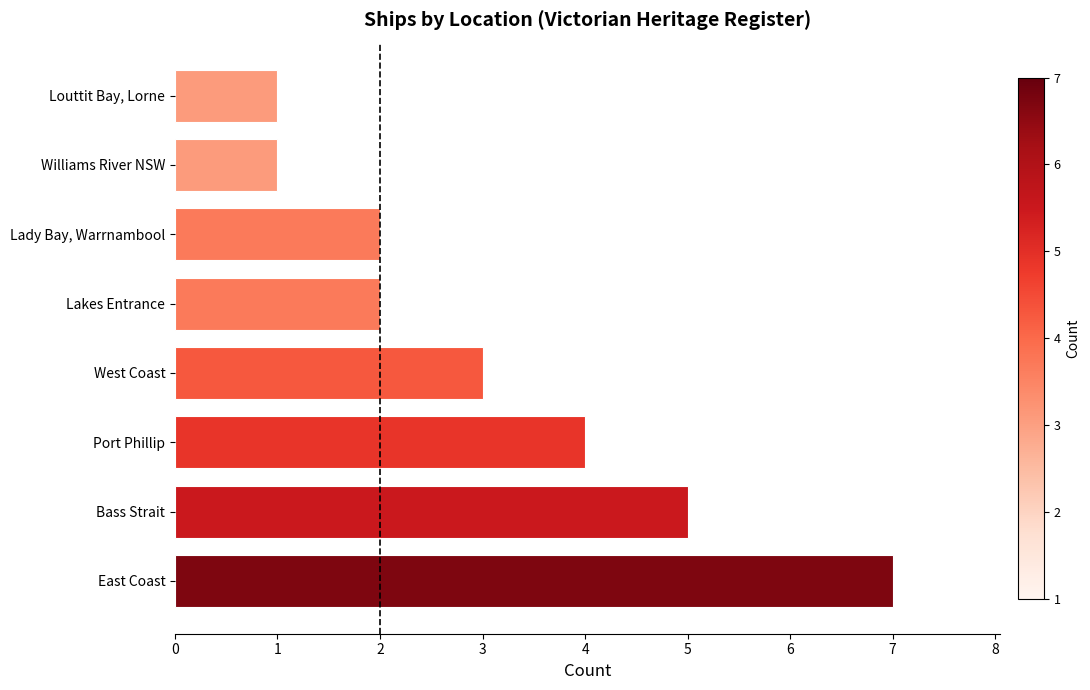

Reading bottom to top, list all the values displayed in this chart.

7	5	4	3	2	2	1	1